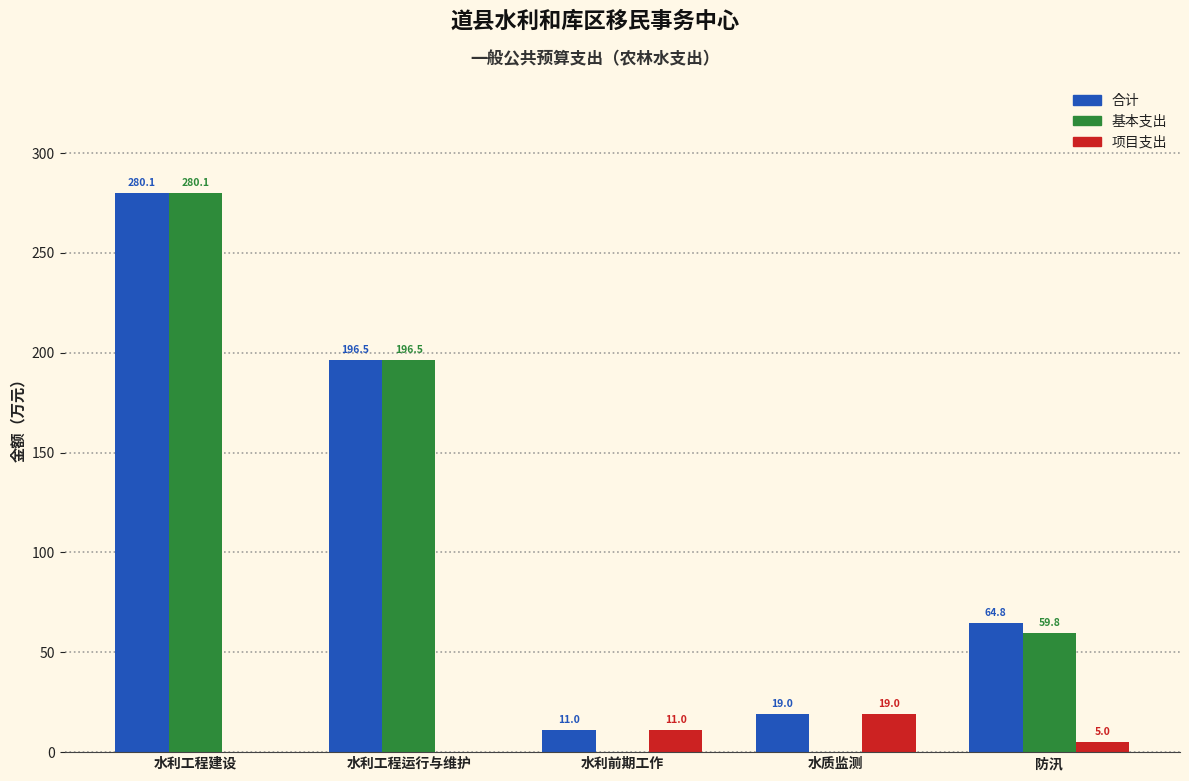

Which series has the largest total across all categories?

合计